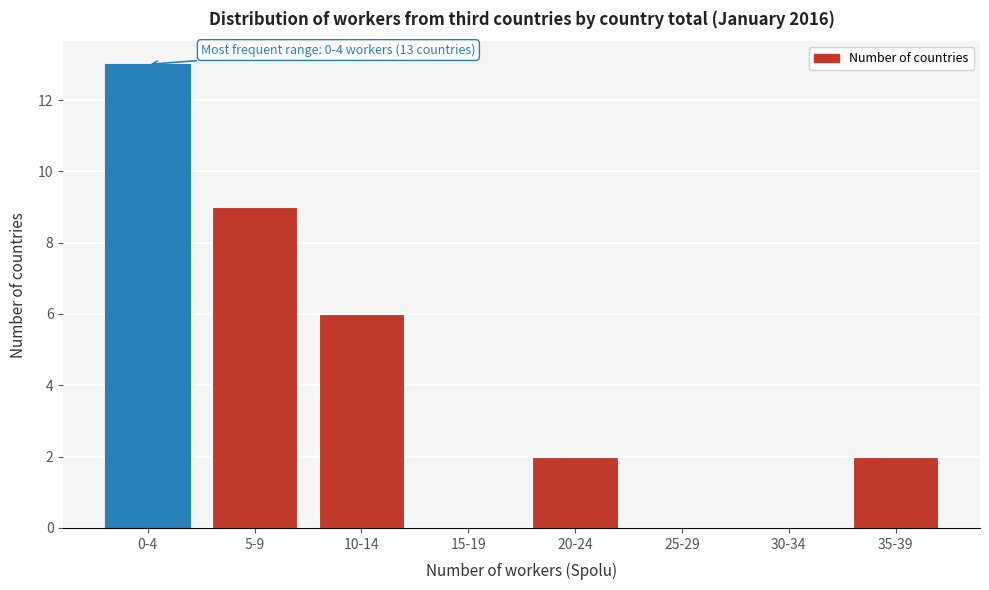

Reading right to left, extract all data points from this chart.

35-39=2	30-34=0	25-29=0	20-24=2	15-19=0	10-14=6	5-9=9	0-4=13